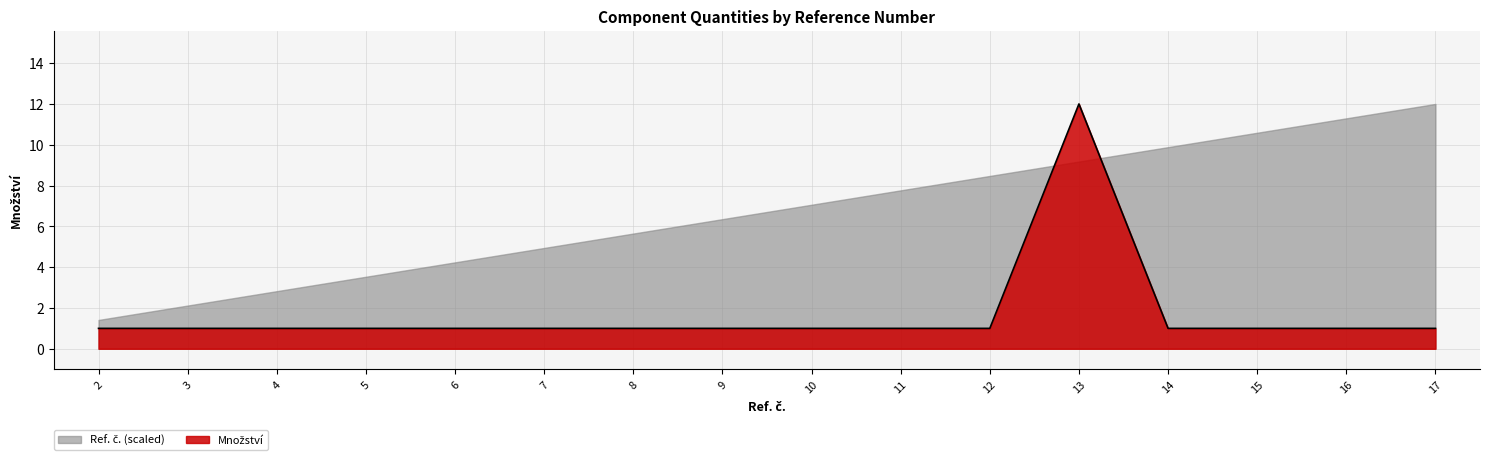

Reading left to right, transcribe all the data shown in this chart.

1	1	1	1	1	1	1	1	1	1	1	12	1	1	1	1